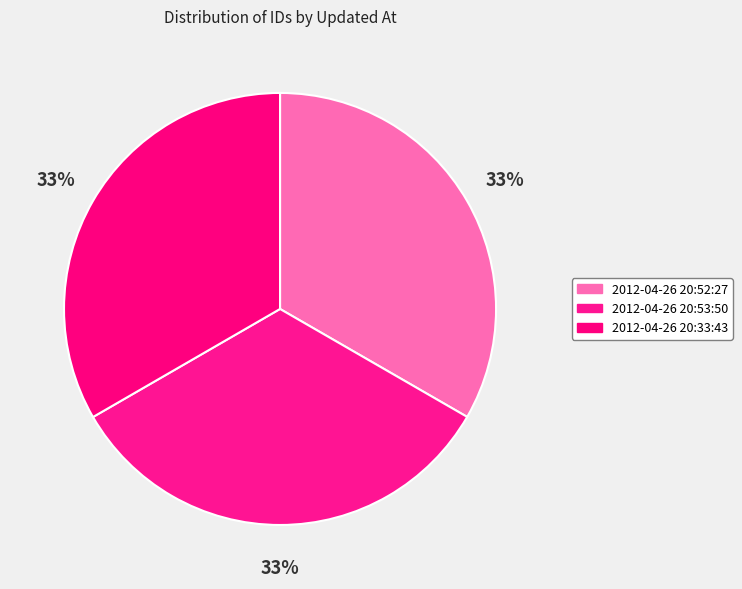

What is the ratio of the value at 2012-04-26 20:33:43 to the value at 2012-04-26 20:53:50?

1.0